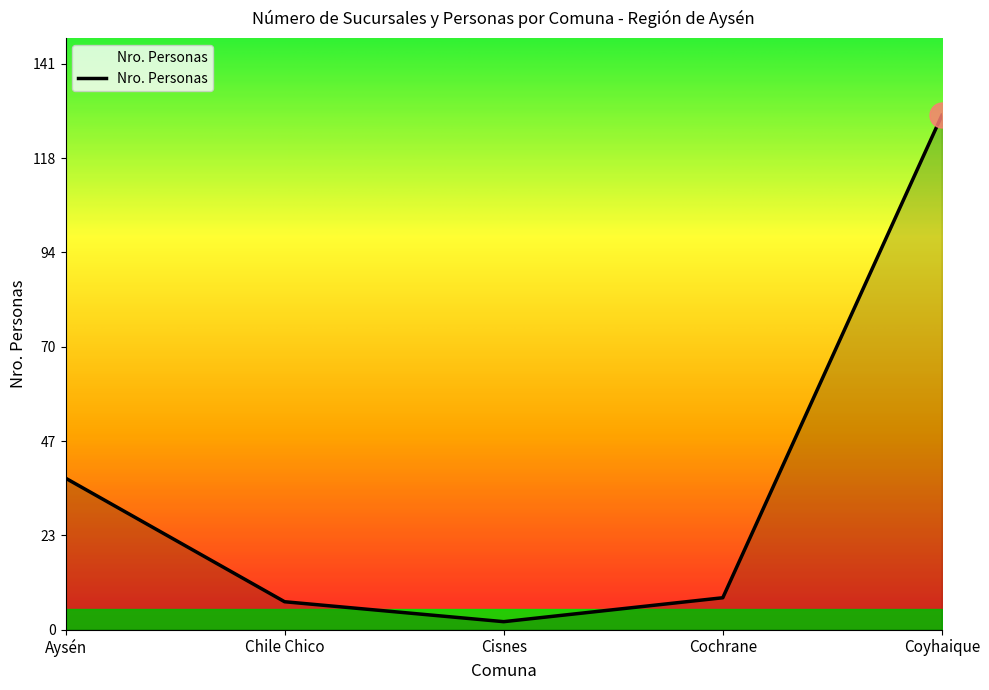

Between Cochrane and Aysén, which is larger?

Aysén